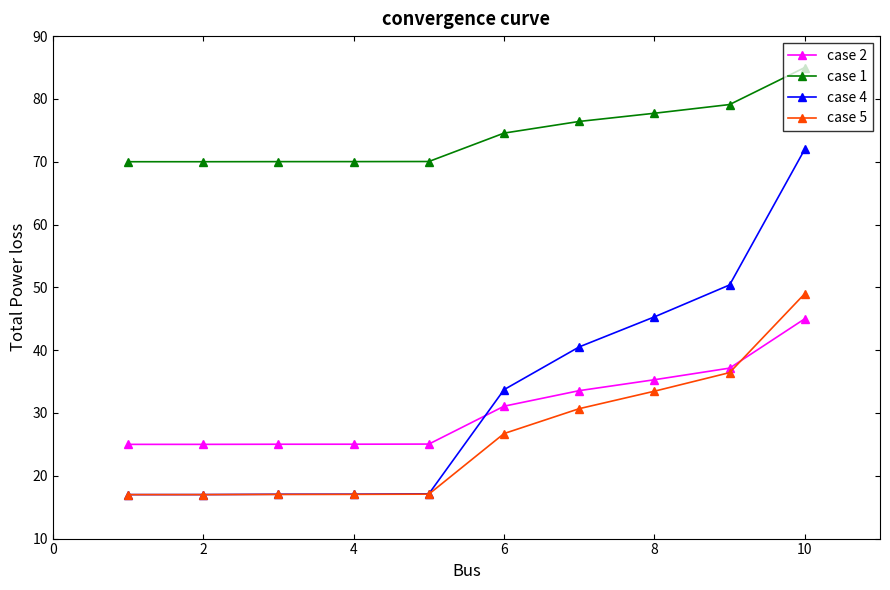

At how many categories does at least one series exceed 46?

10